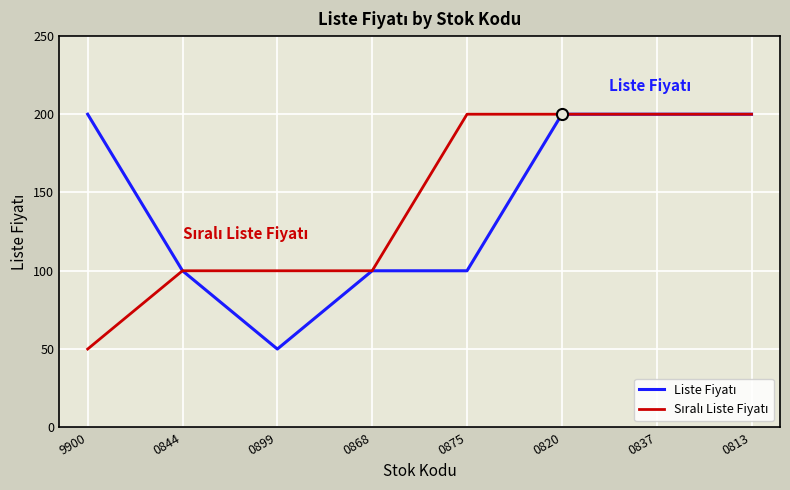

What position from the left is 0844?

2